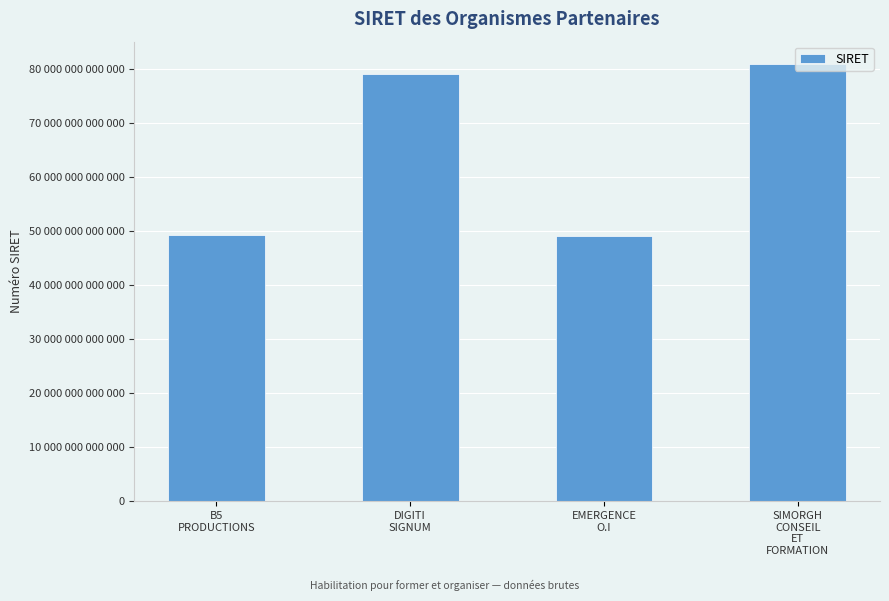

What is the average value?

64551853800028